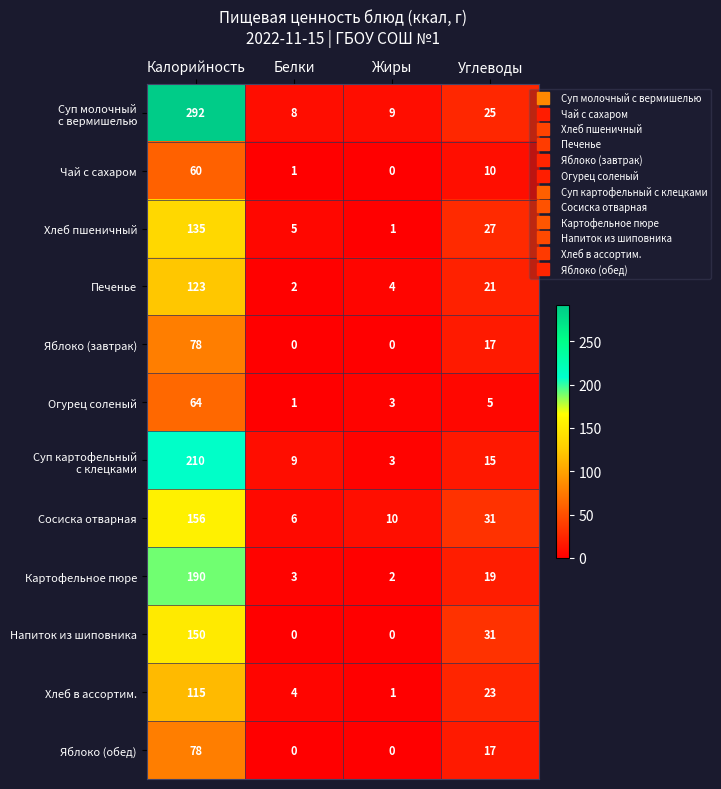

The value of Хлеб в ассортим. at Калорийность is 76. True or false?

False